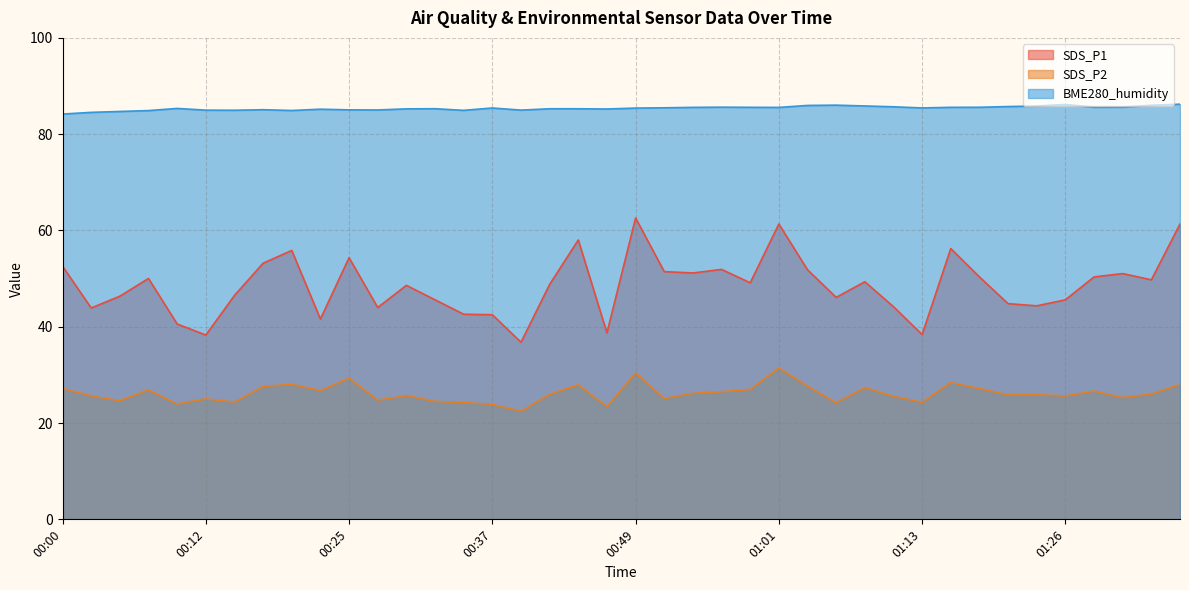

The BME280_humidity series shows 27.5 at 00:05. True or false?

False